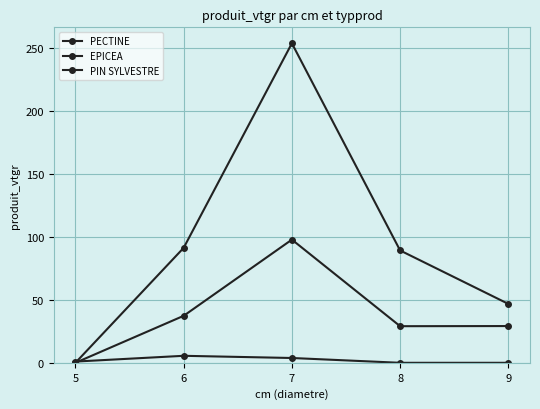

At 6, list the series in order from smallest to largest.

PECTINE, PIN SYLVESTRE, EPICEA